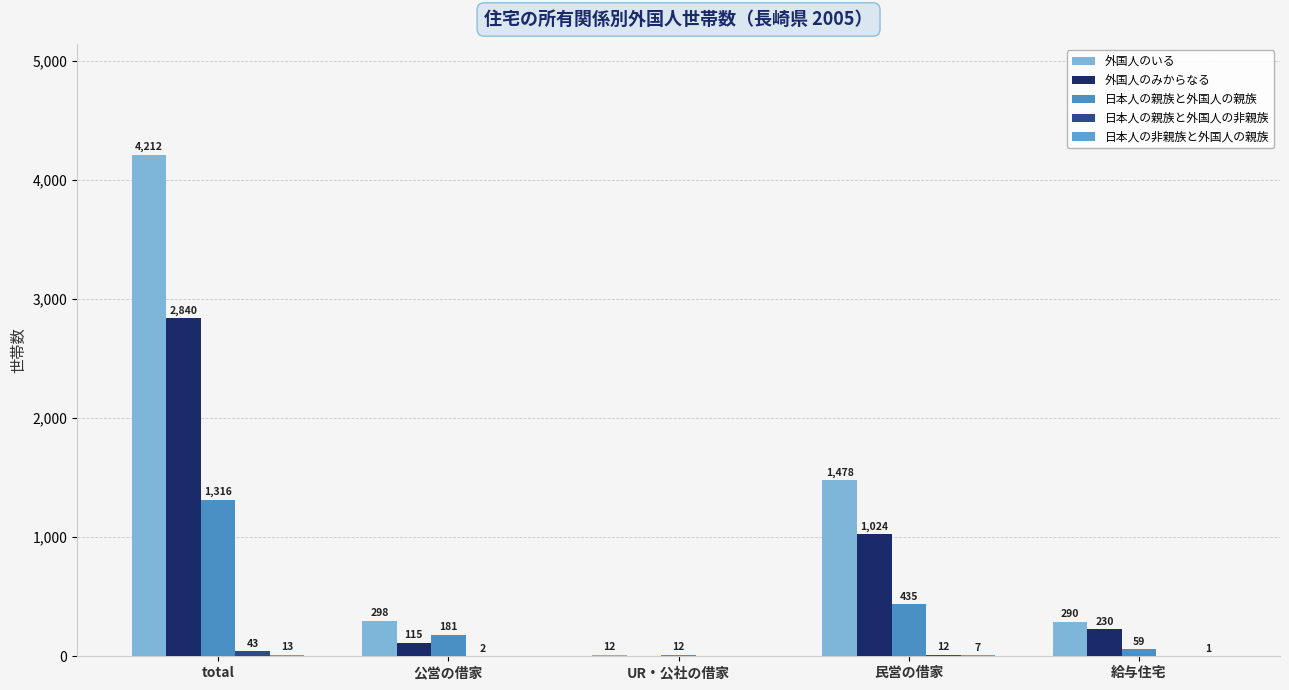

Are the bars grouped side by side (vs. stacked)?

Yes